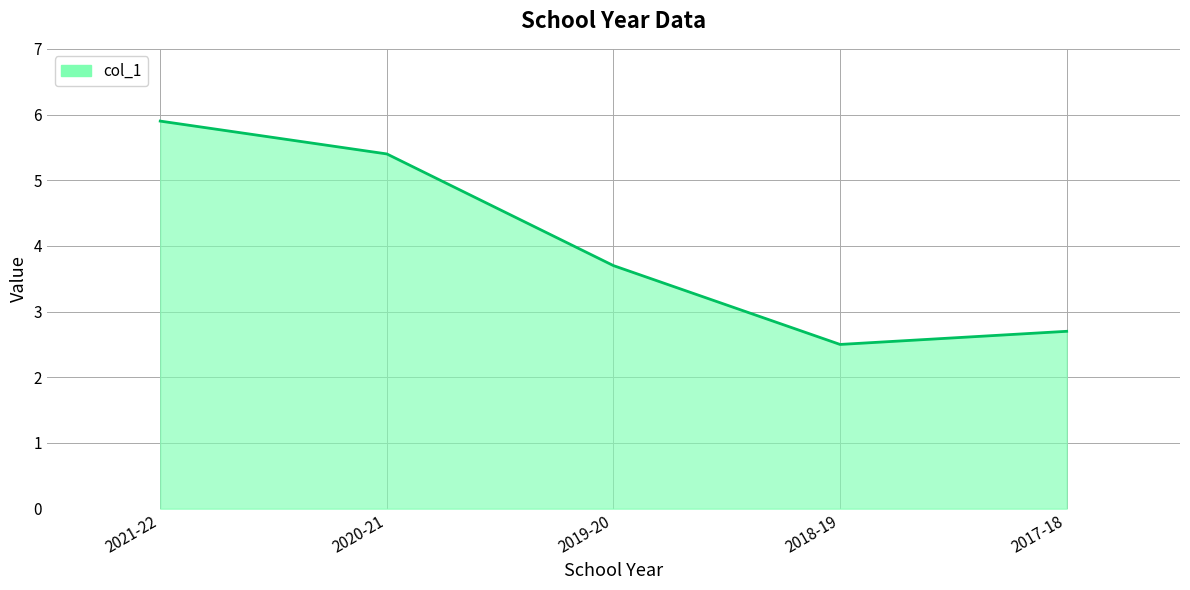

What is the sum of all values?

20.2